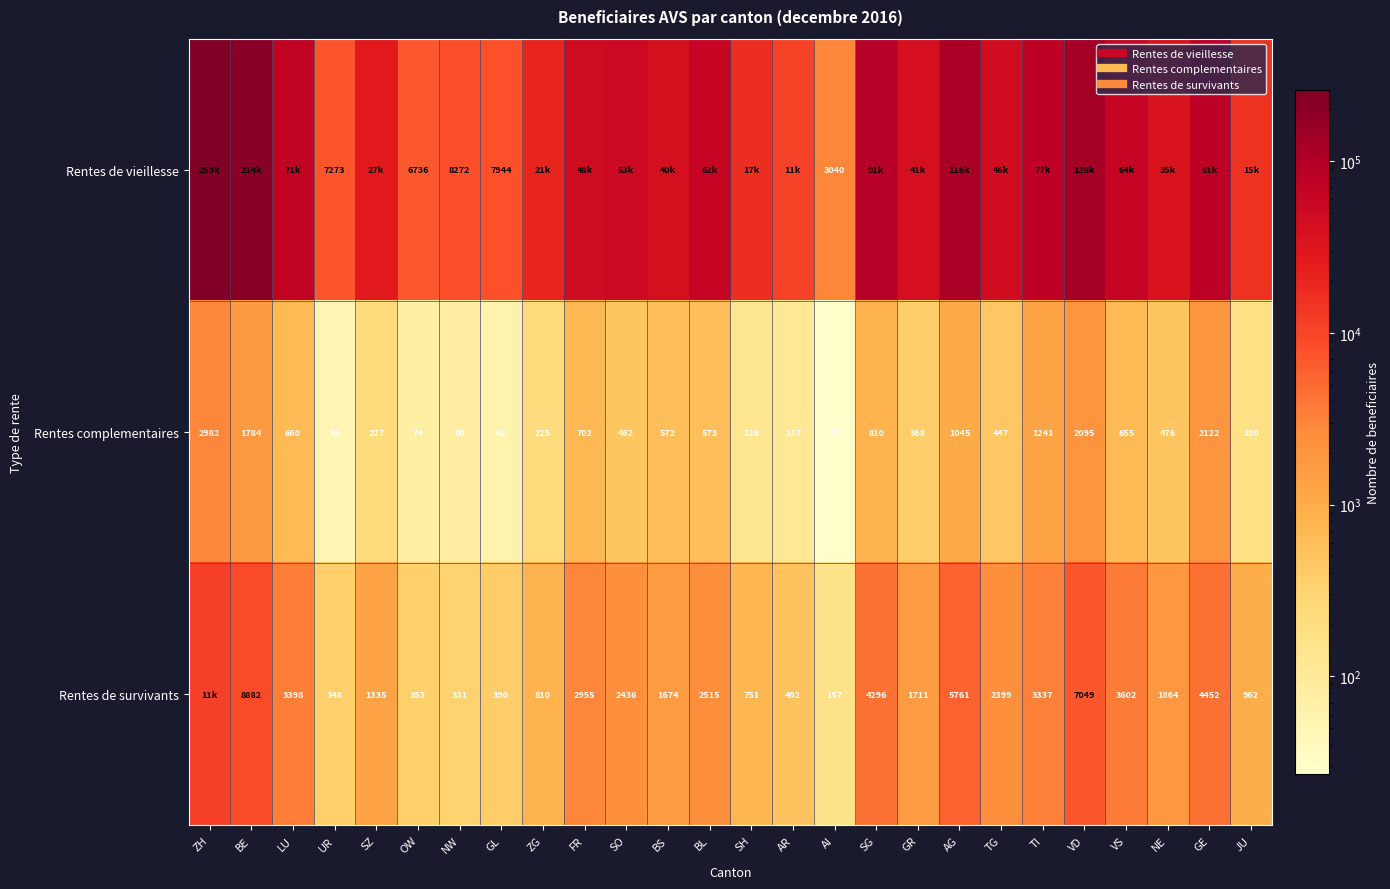

What is the minimum value for Rentes de vieillesse?

3040